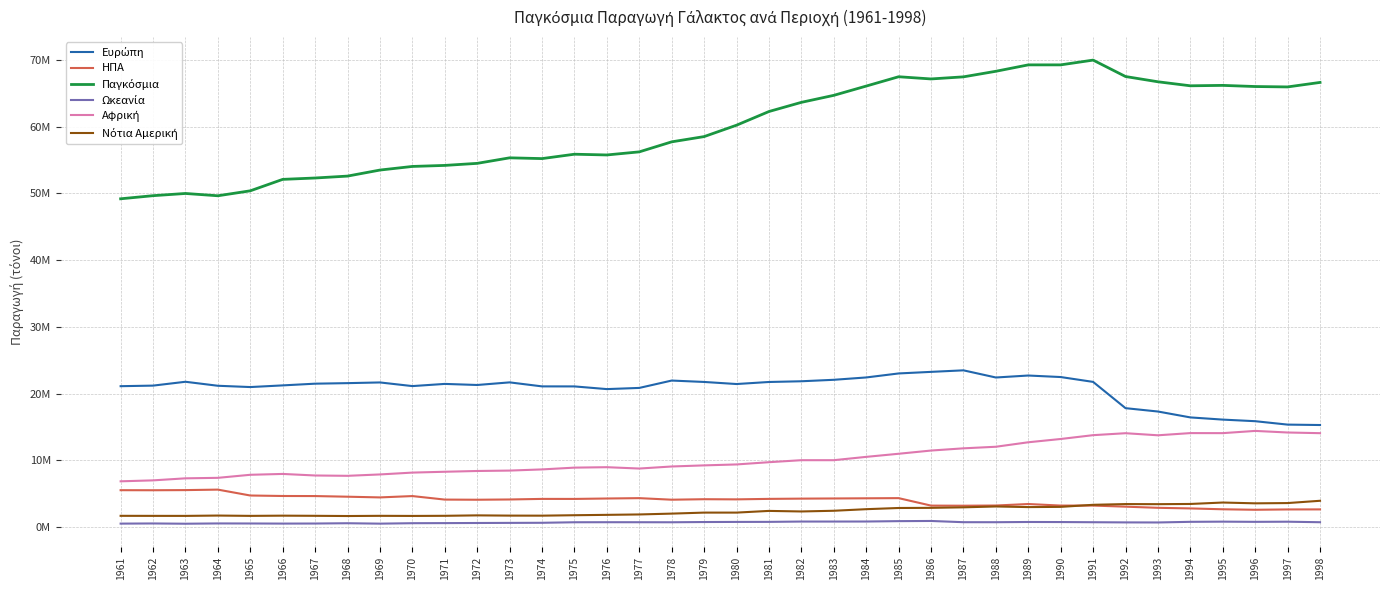

Rank the series at 1966 from lowest to highest value.

Ωκεανία, Νότια Αμερική, ΗΠΑ, Αφρική, Ευρώπη, Παγκόσμια